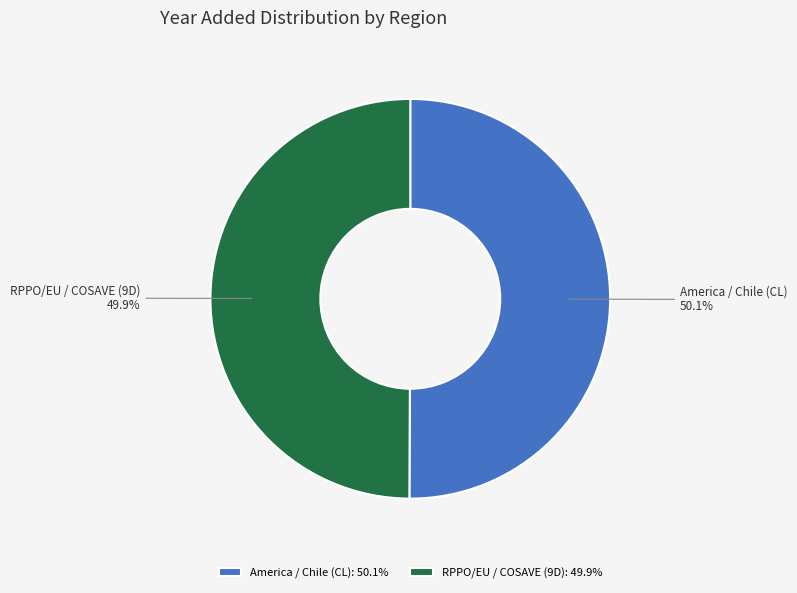

Count the number of slices in the pie.

2